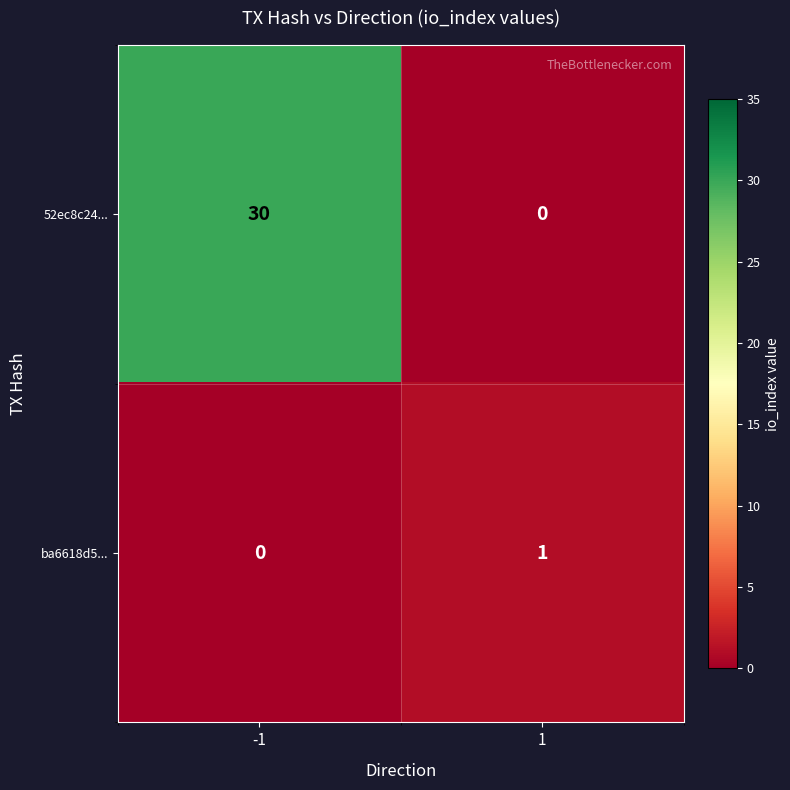

Which series has the widest spread of values?

52ec8c24...